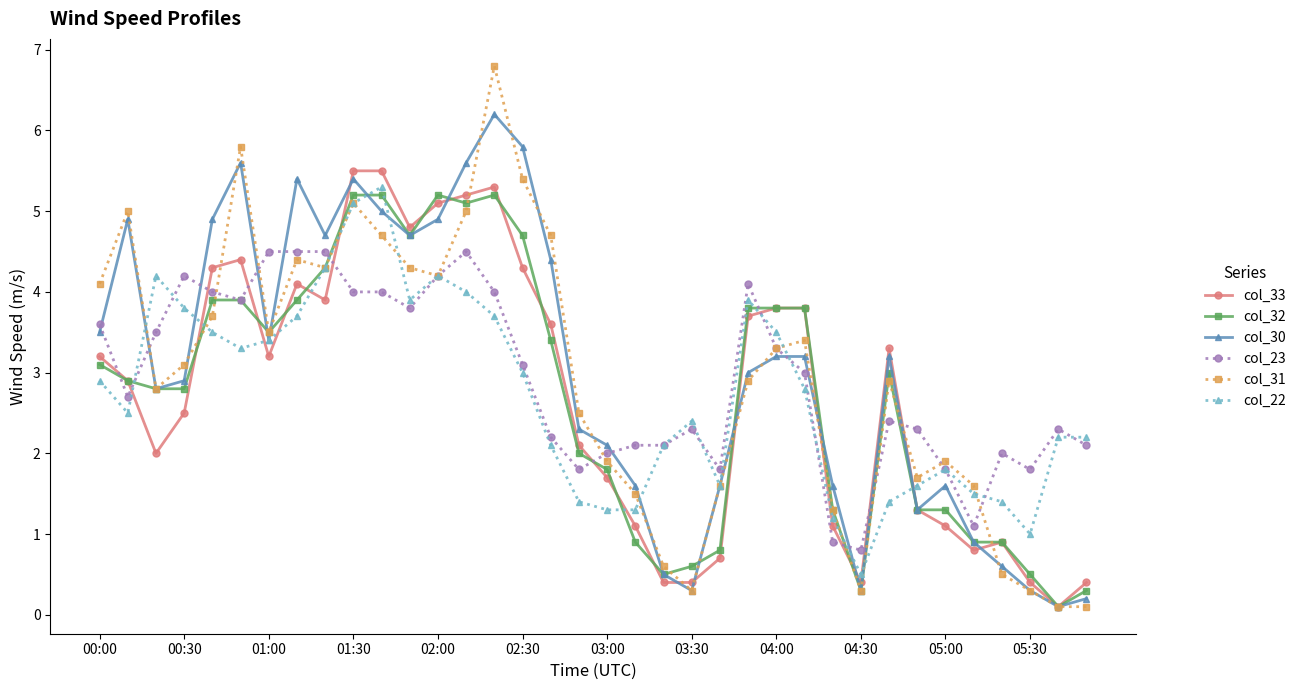

Which series has the widest spread of values?

col_31